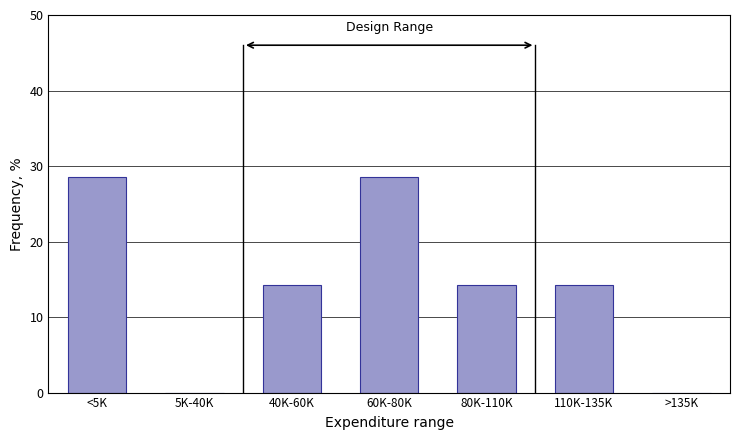

Reading left to right, extract all data points from this chart.

<5K=28.6	5K-40K=0.0	40K-60K=14.3	60K-80K=28.6	80K-110K=14.3	110K-135K=14.3	>135K=0.0